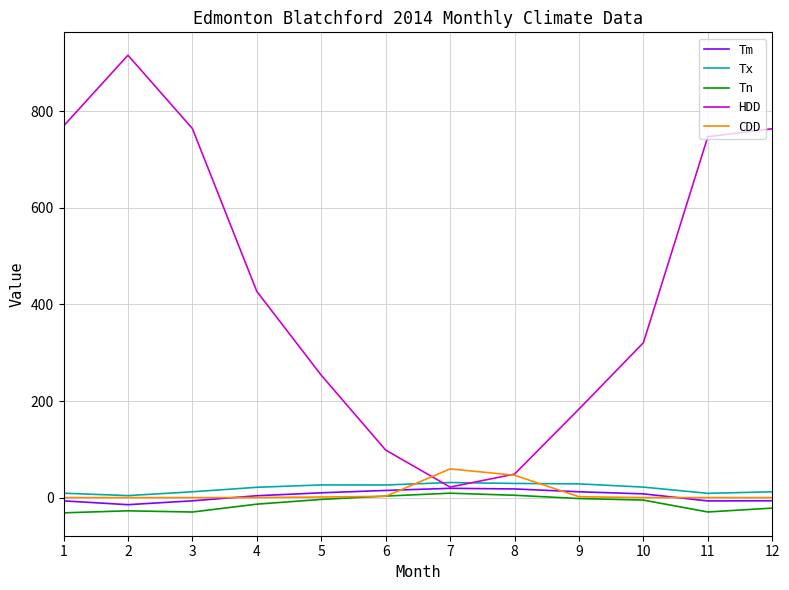

What value does the Tx series have at 2?

4.1